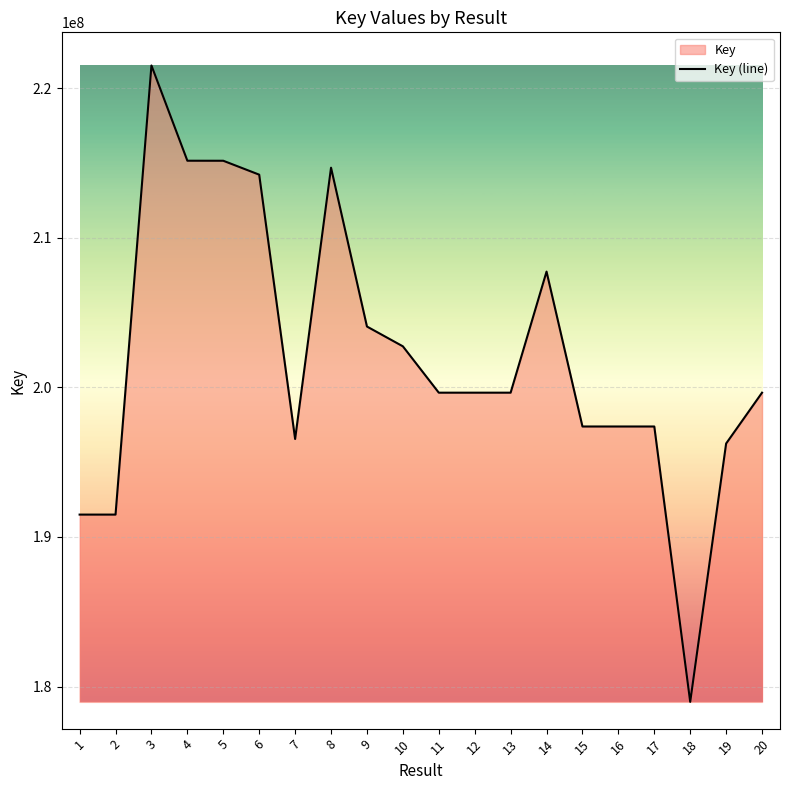

At which category does the data reach its first local peak?

3